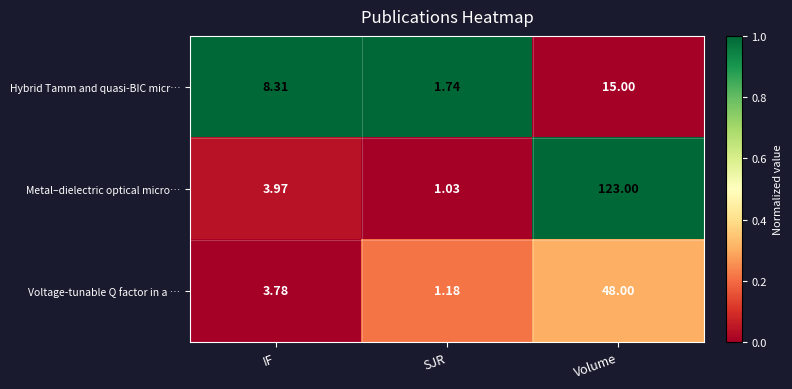

Rank the series by their average value, from highest to lowest.

Metal–dielectric optical micro…, Voltage-tunable Q factor in a …, Hybrid Tamm and quasi-BIC micr…